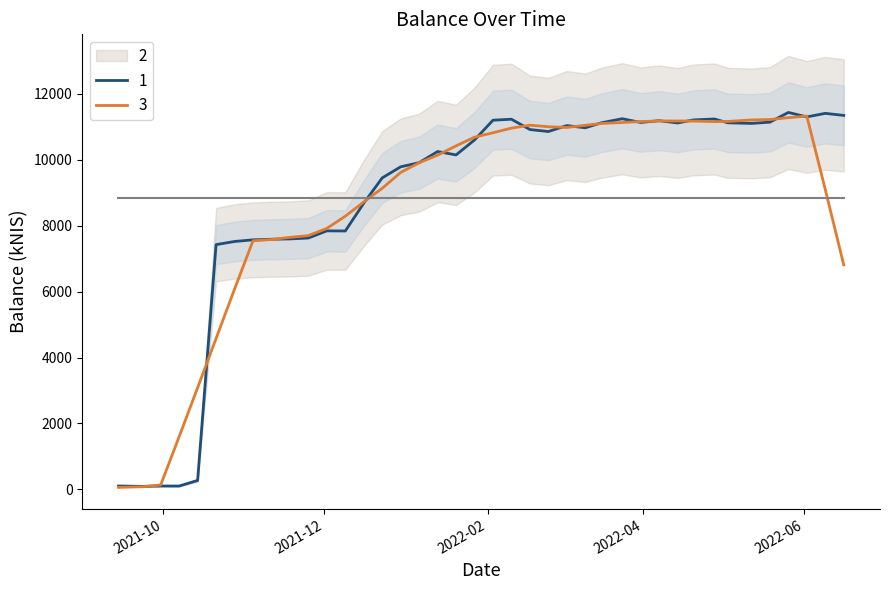

True or false: the data shows 11203.0 at 2022-02-03.

True